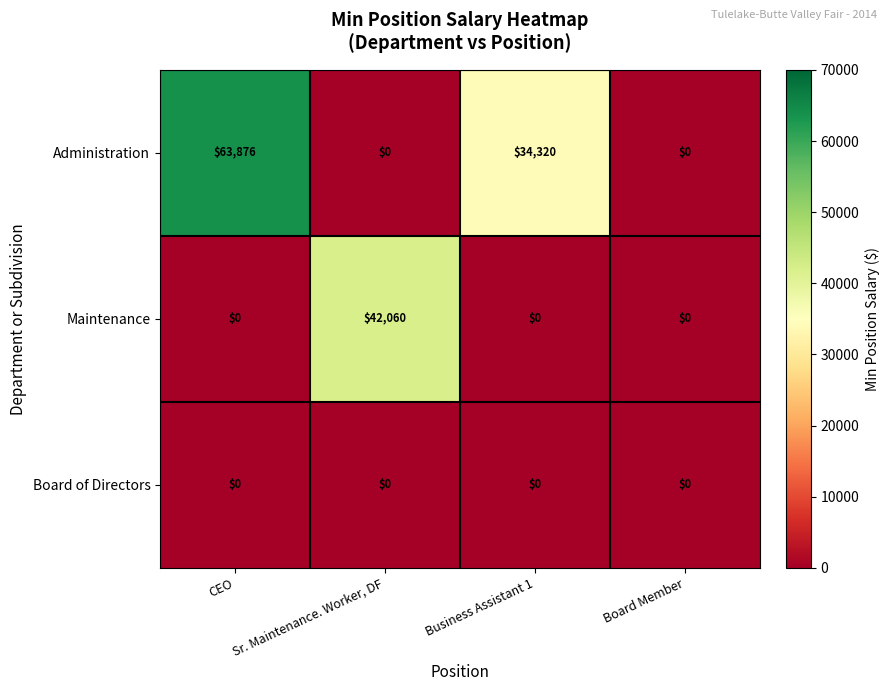

Which series has the largest range (max minus min)?

Administration